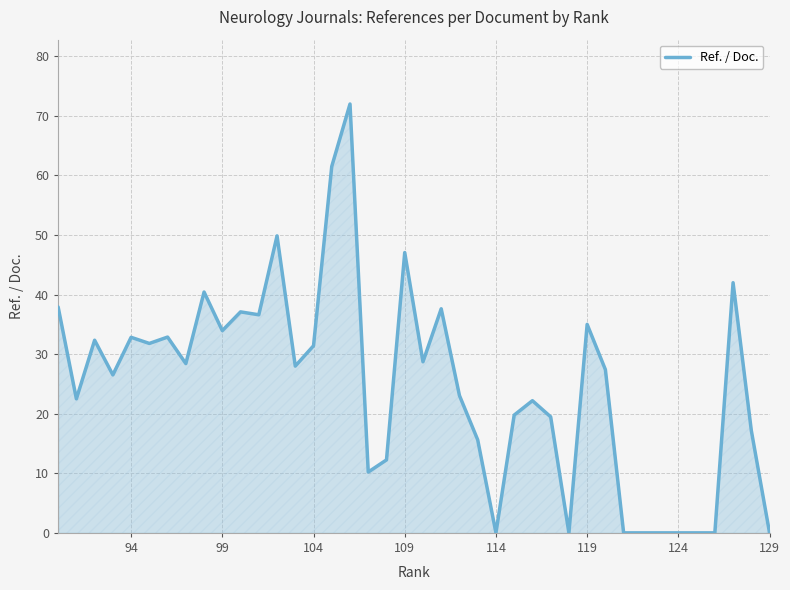

How many values exceed 28?

19